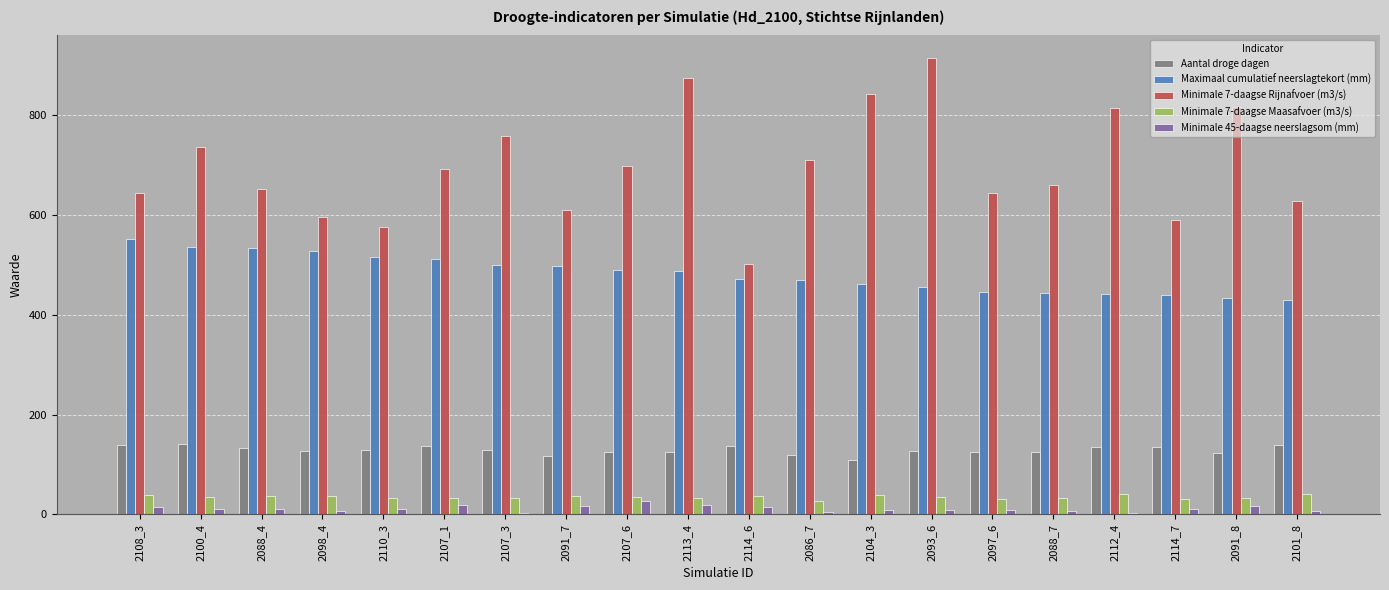

The value of Minimale 7-daagse Maasafvoer (m3/s) at 2100_4 is 35.2. True or false?

True